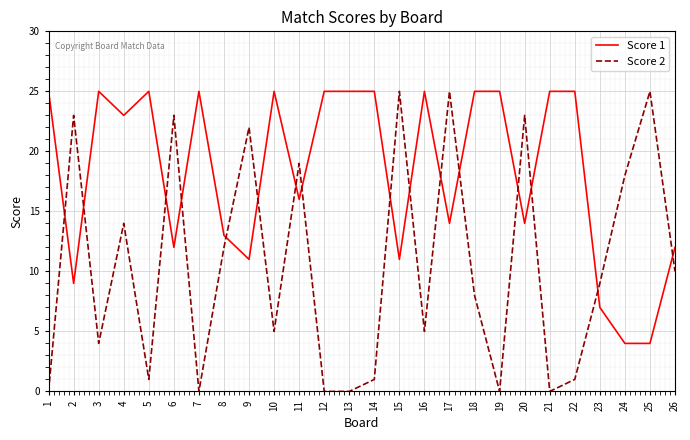

After their last crossing, which series has the higher values: Score 1 or Score 2?

Score 1